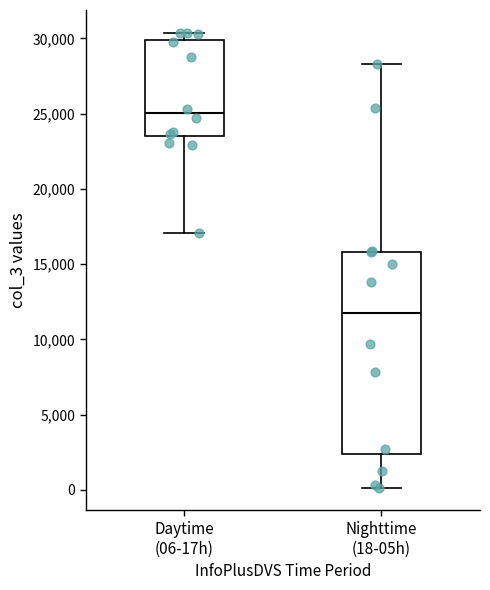

Reading left to right, read every box against the y-axis: the position of its median line, the range the box covers, and the ends of its whiskers. The values are not printed on the chart, so give them approximately, as read against the axis.

Daytime (06-17h): median 25000, box 23500 to 30000, whiskers 17000 to 30500
Nighttime (18-05h): median 11500, box 2500 to 16000, whiskers 0 to 28500